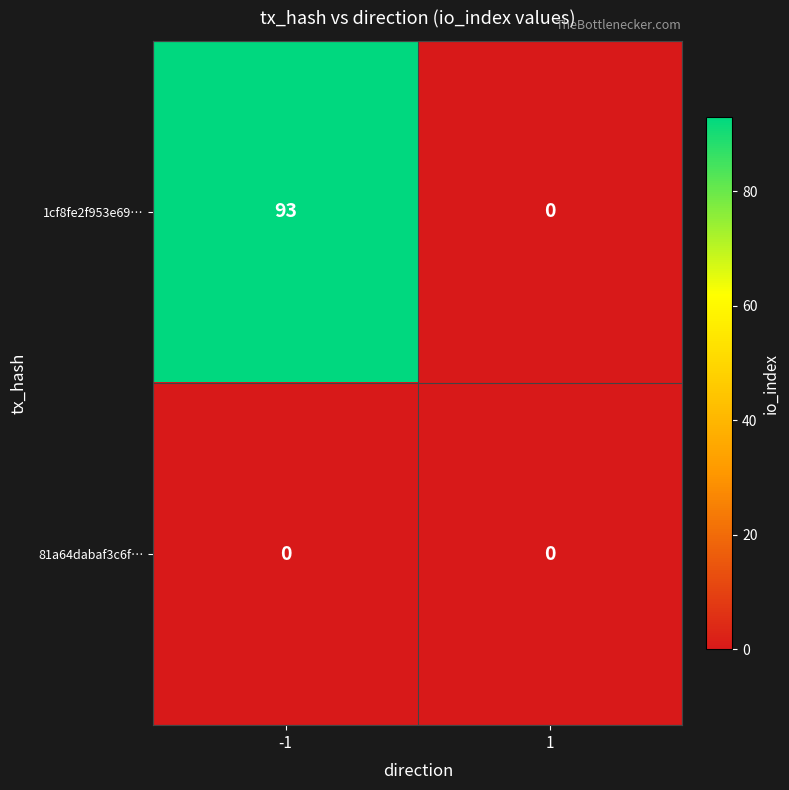

At which category is the sum across all series the highest?

-1